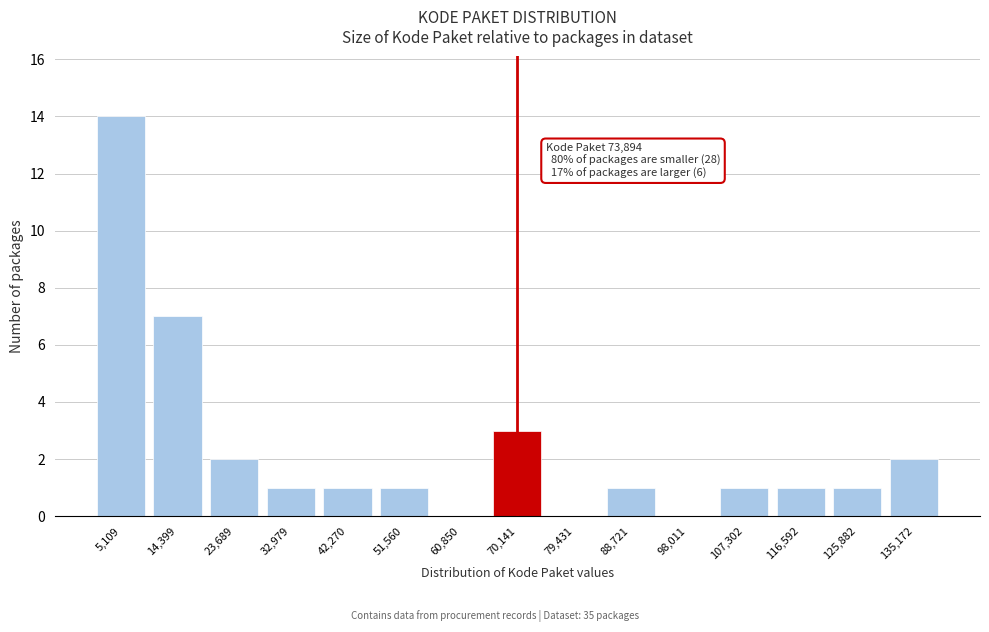

Reading left to right, what are all the values shown in this chart?

5,109=14	14,399=7	23,689=2	32,979=1	42,270=1	51,560=1	60,850=0	70,141=3	79,431=0	88,721=1	98,011=0	107,302=1	116,592=1	125,882=1	135,172=2